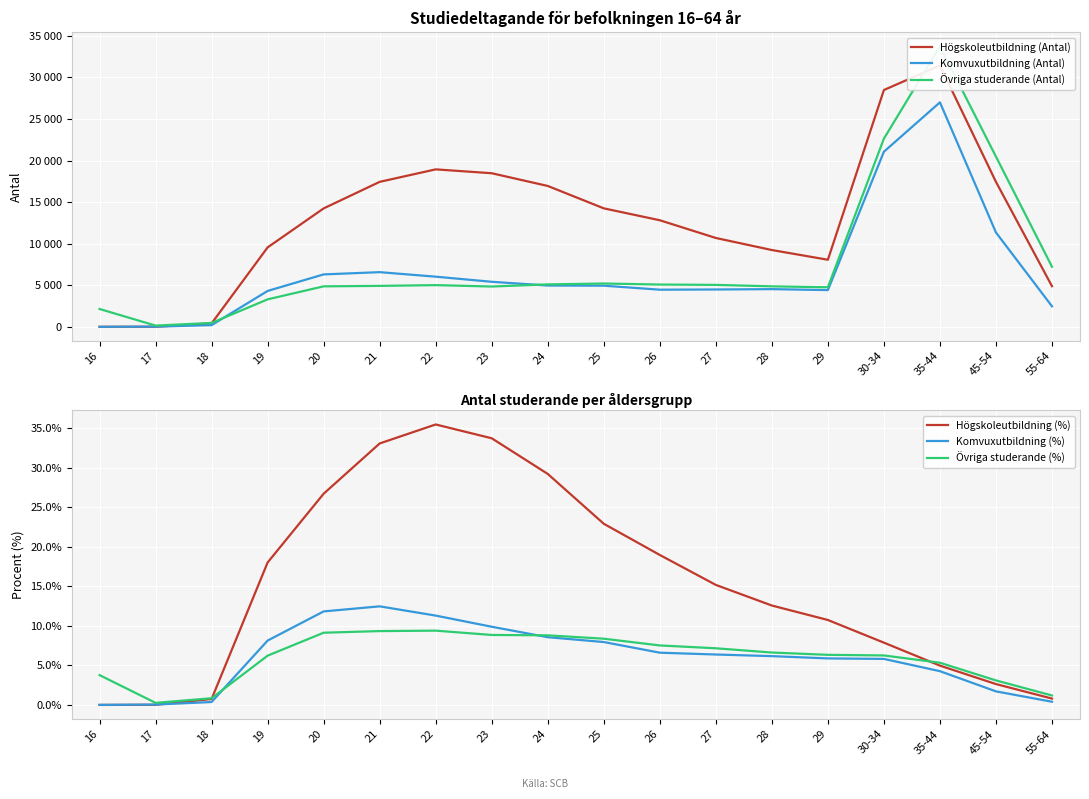

How many data points in Högskoleutbildning (%) are less than 15?

9